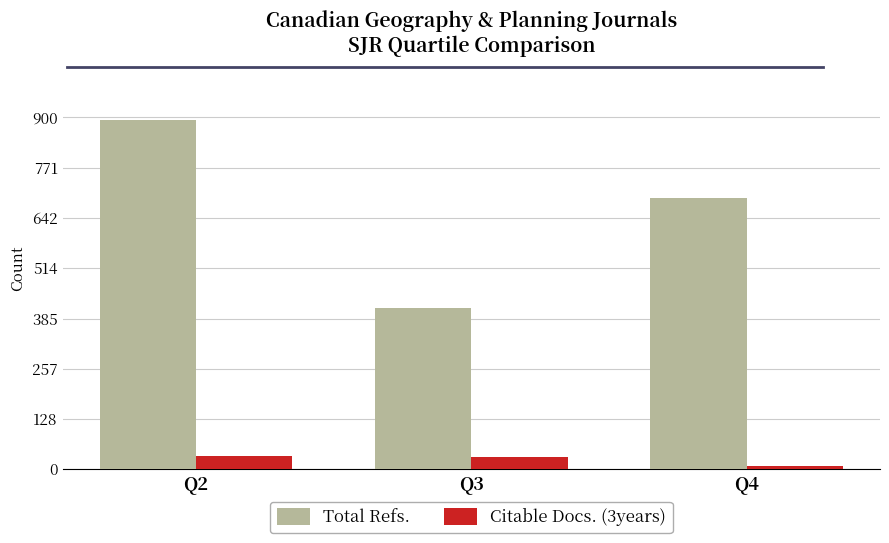

What is the approximate value of Citable Docs. (3years) at Q4, to the nearest 5?

10